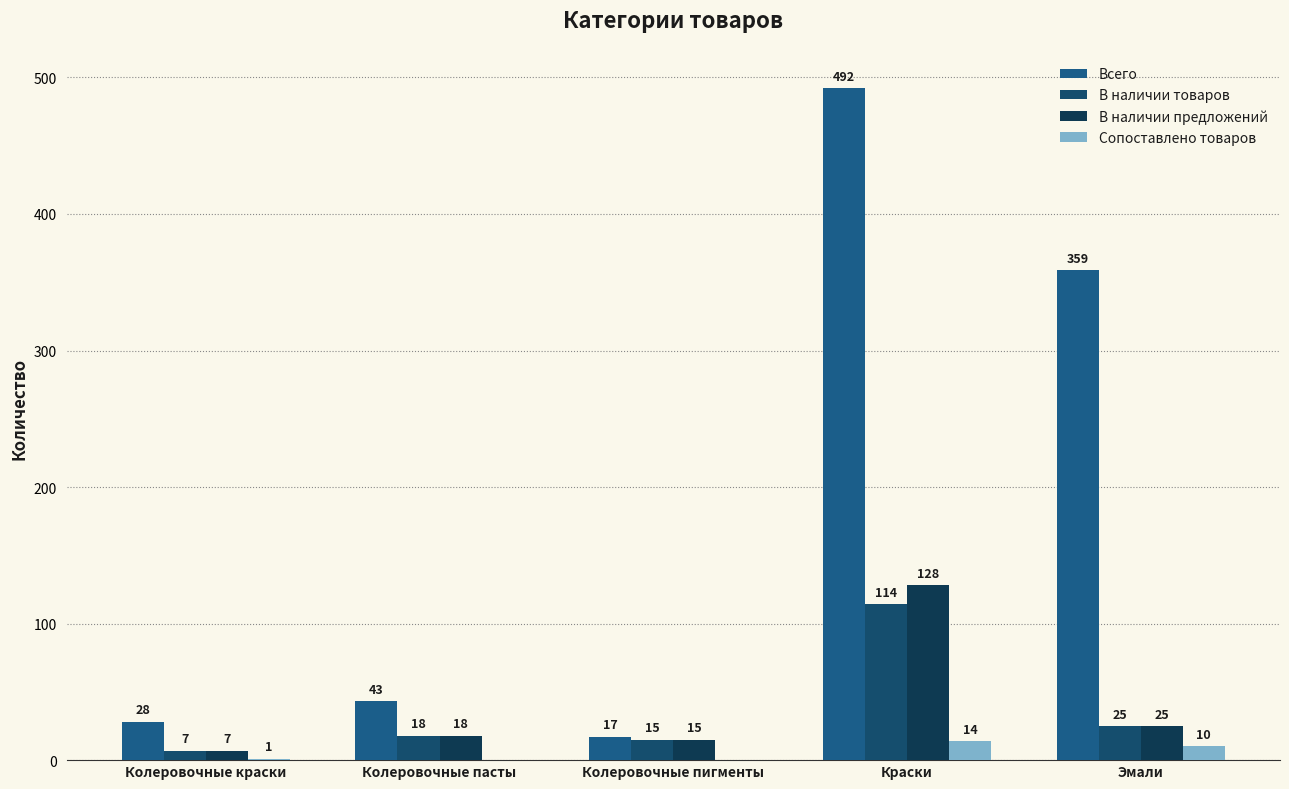

Reading left to right, transcribe all the data shown in this chart.

Всего: Колеровочные краски=28	Колеровочные пасты=43	Колеровочные пигменты=17	Краски=492	Эмали=359
В наличии товаров: Колеровочные краски=7	Колеровочные пасты=18	Колеровочные пигменты=15	Краски=114	Эмали=25
В наличии предложений: Колеровочные краски=7	Колеровочные пасты=18	Колеровочные пигменты=15	Краски=128	Эмали=25
Сопоставлено товаров: Колеровочные краски=1	Колеровочные пасты=0	Колеровочные пигменты=0	Краски=14	Эмали=10